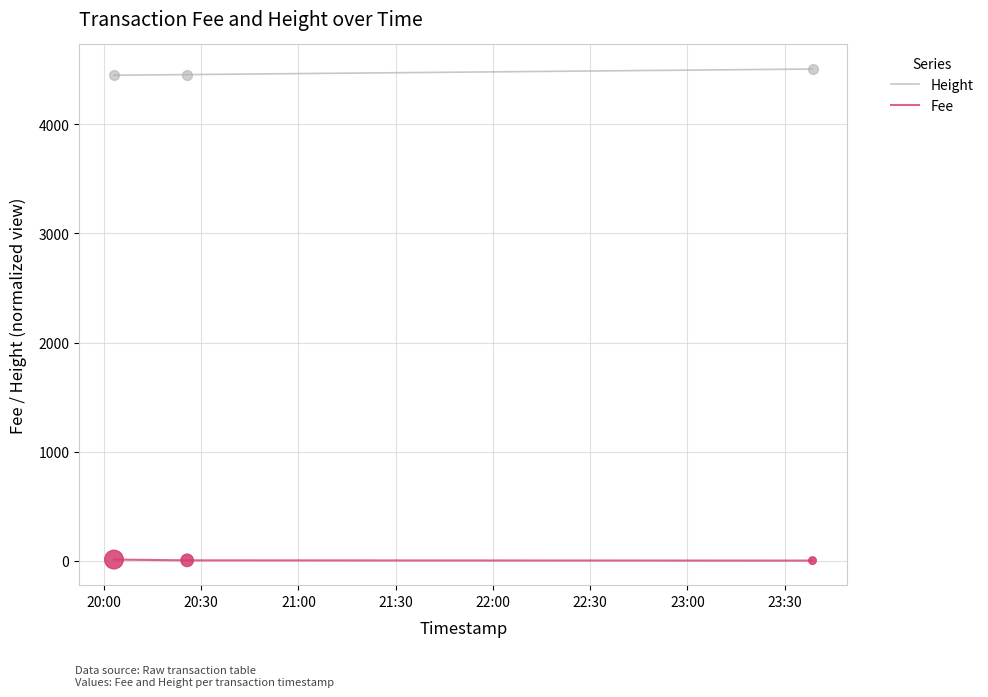

What are all the series names shown in the legend?

Height, Fee